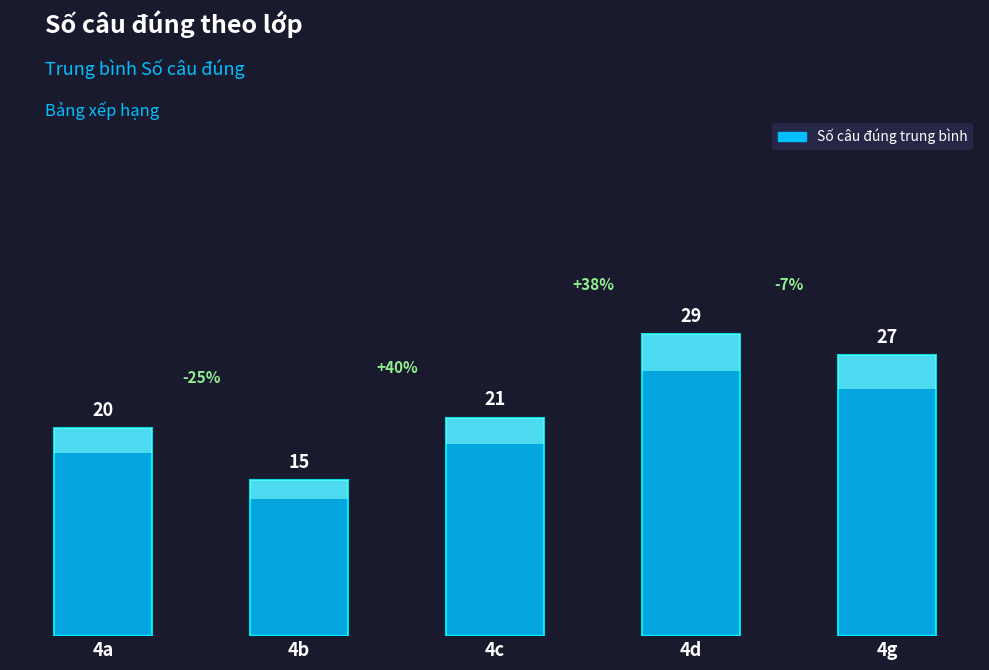

Which has a higher value, 4a or 4c?

4c